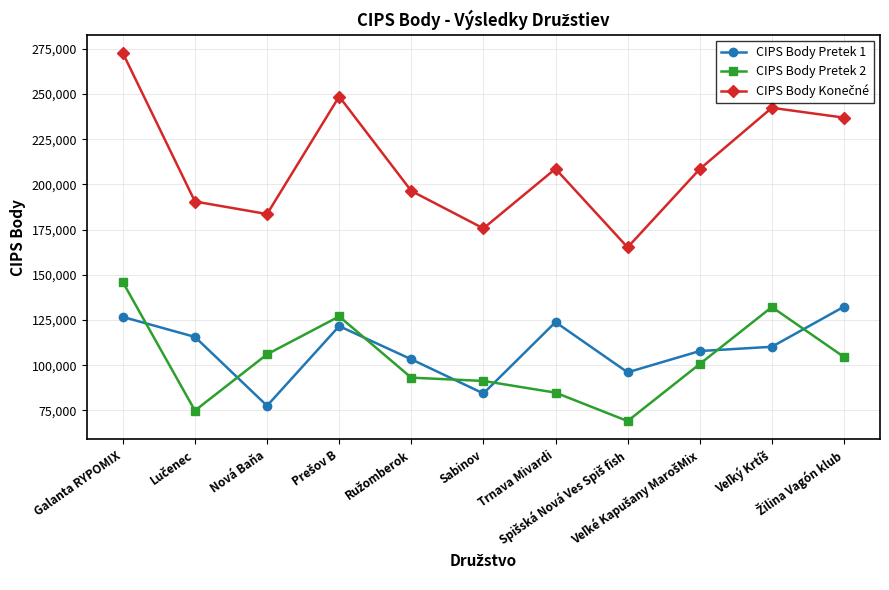

What is the value of the CIPS Body Pretek 2 point at the 6th from the left?

91290